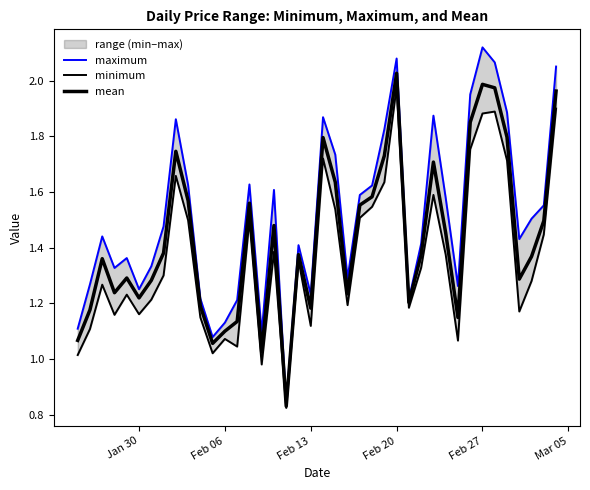

How many interior local valleys does the maximum series have?

10